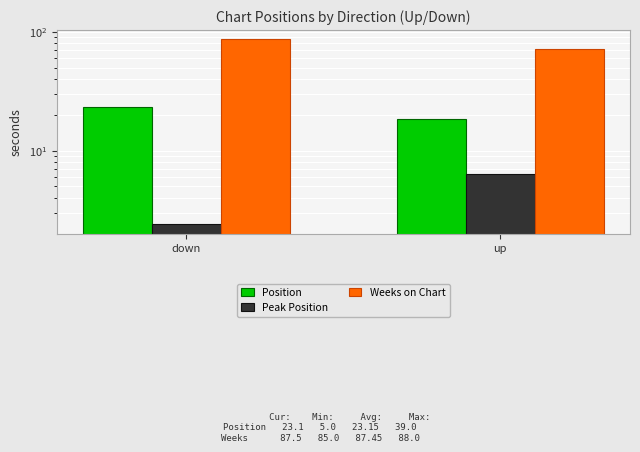

How many values in the Peak Position series are below 6?

1